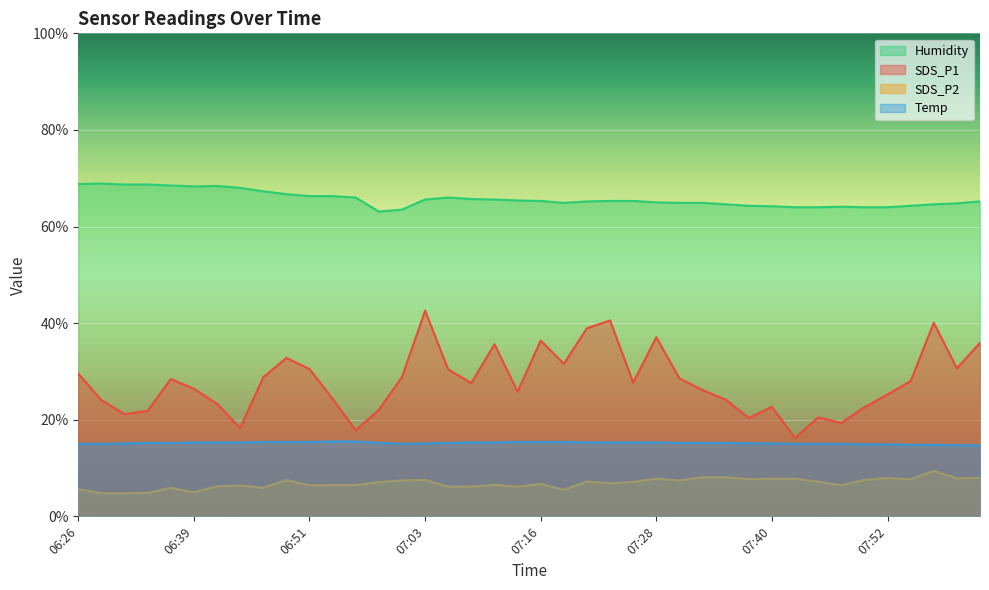

Which series has the largest total across all categories?

Humidity